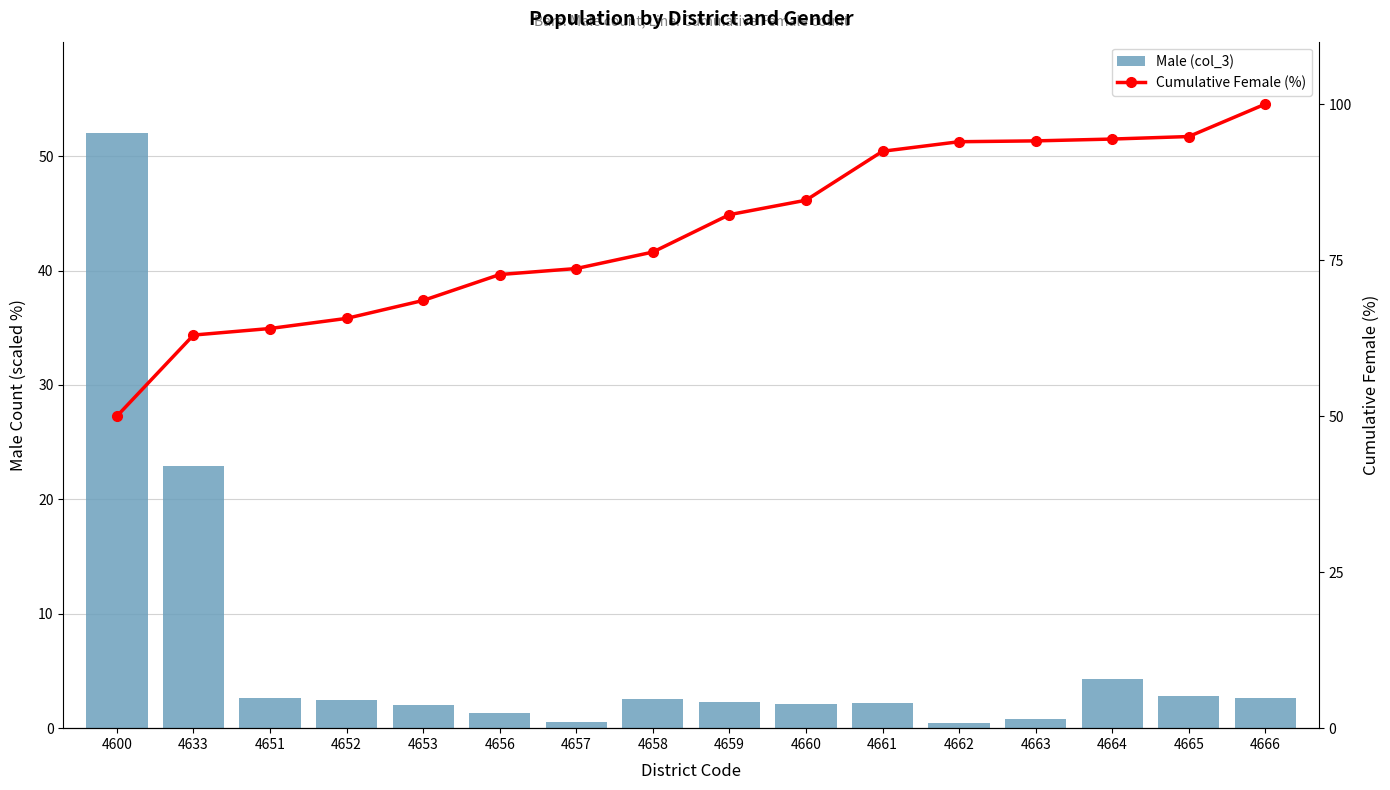

List the labels in order of Male (col_3) value, smallest first.

4662, 4657, 4663, 4656, 4653, 4660, 4661, 4659, 4652, 4658, 4651, 4666, 4665, 4664, 4633, 4600